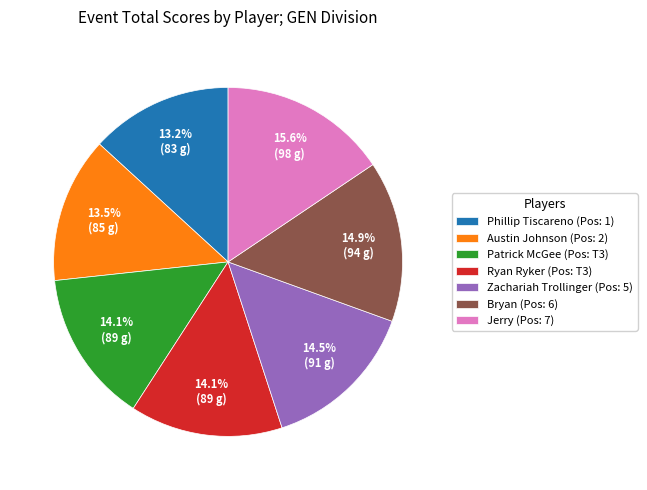

Count the number of slices in the pie.

7